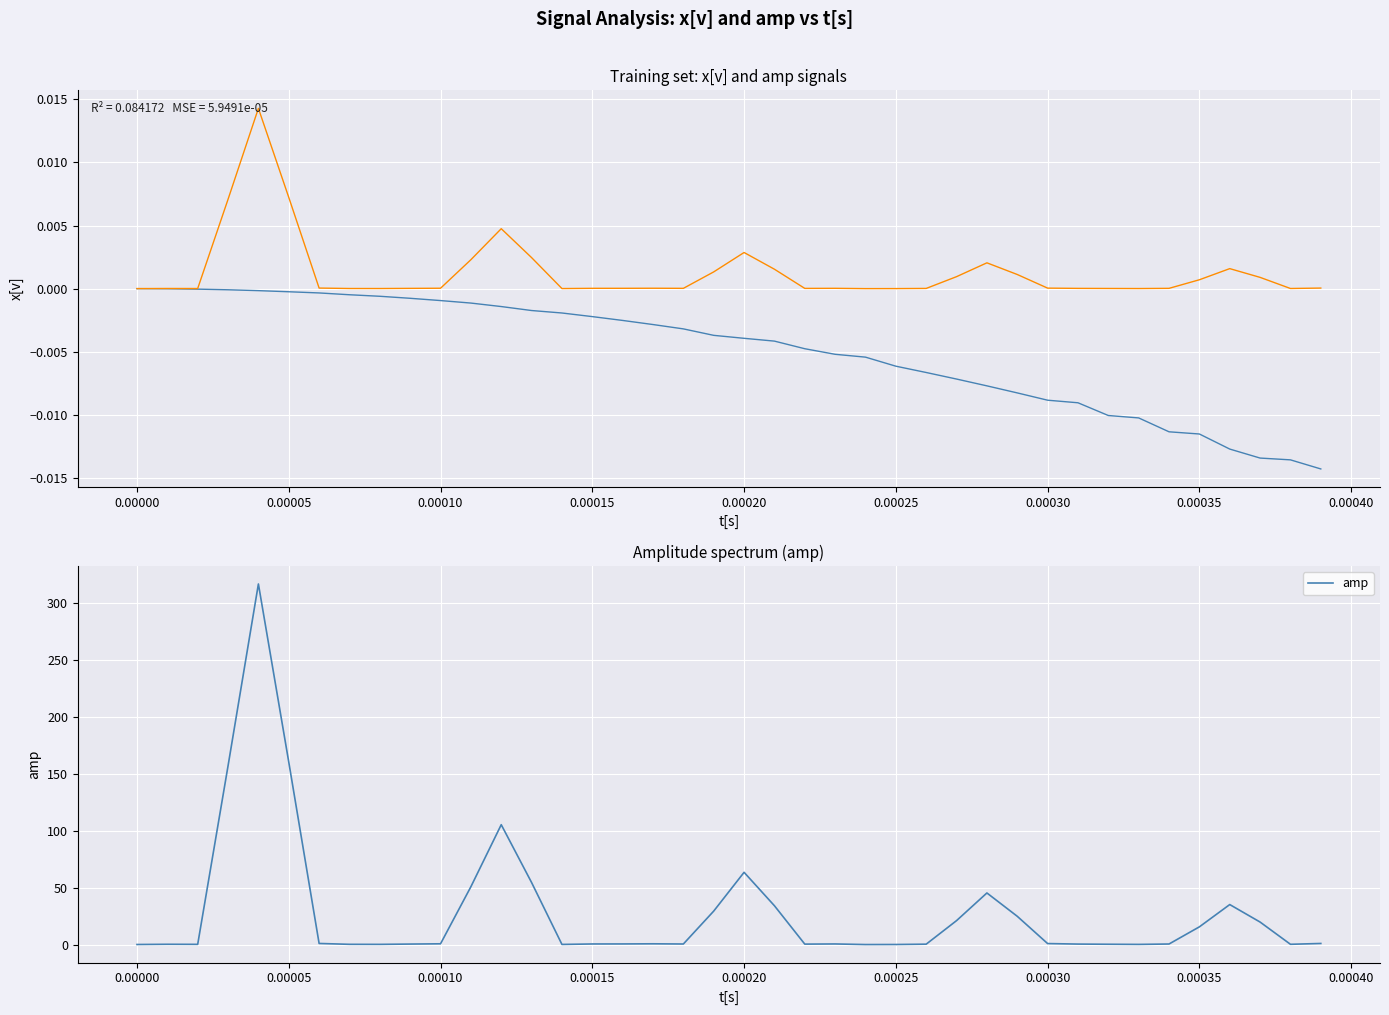

At 0.00005, list the series in order from smallest to largest.

x[v], amp (norm), amp